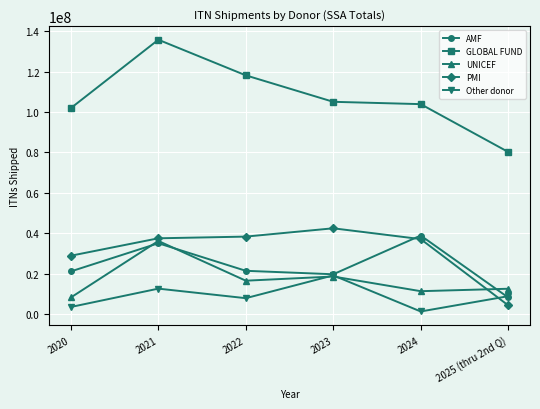

What is the label of the 4th point from the left?

2023